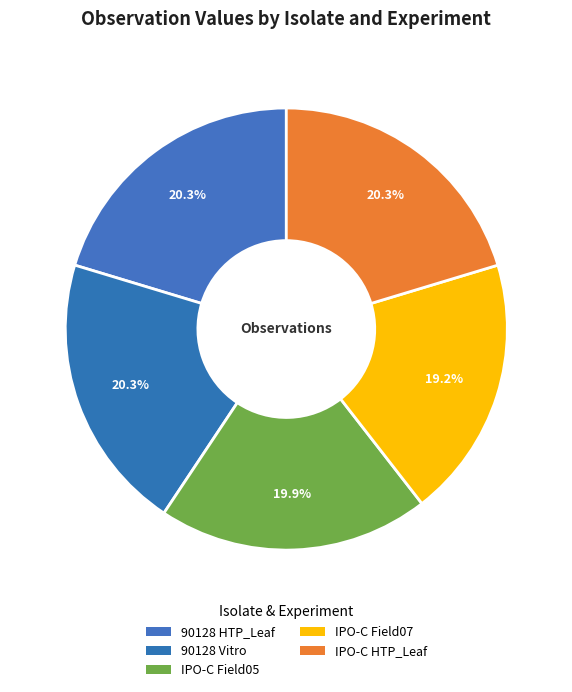

How many slices are in this pie chart?

5